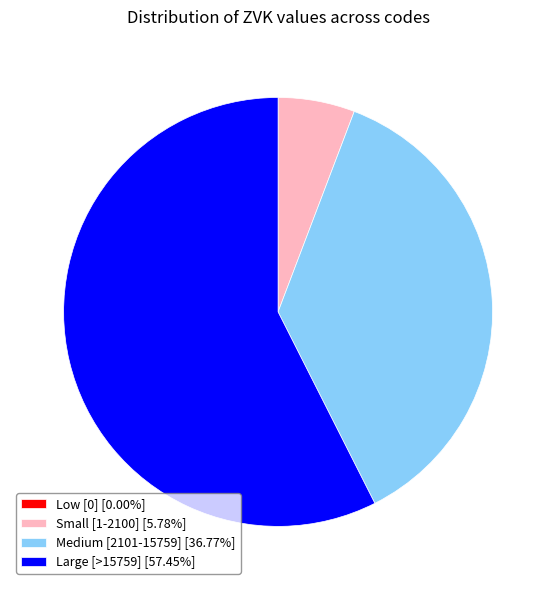

Is there any slice that represents more than half of the pie?

Yes